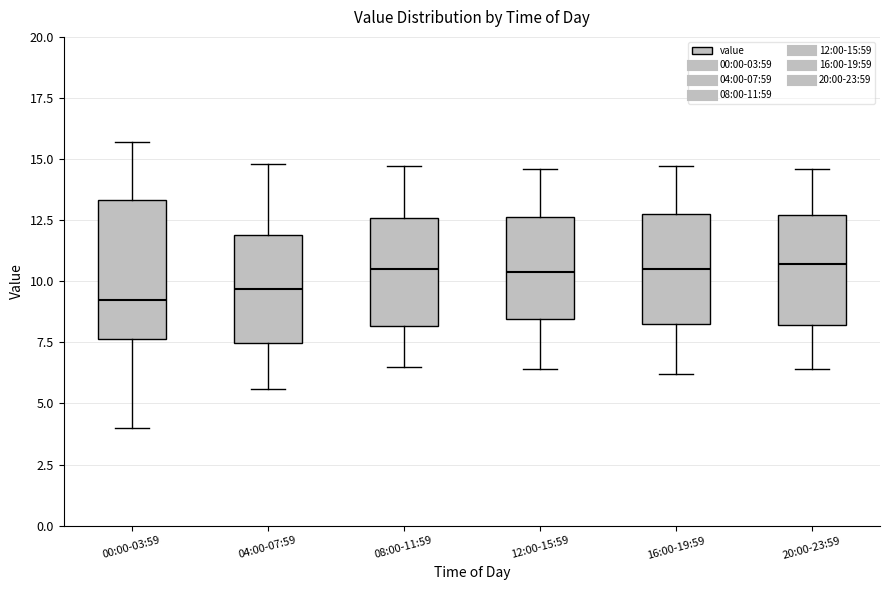

Where does the upper whisker of the box for 12:00-15:59 end on the y-axis? The values are not printed on the chart, so give them approximately, as read against the axis.

14.5